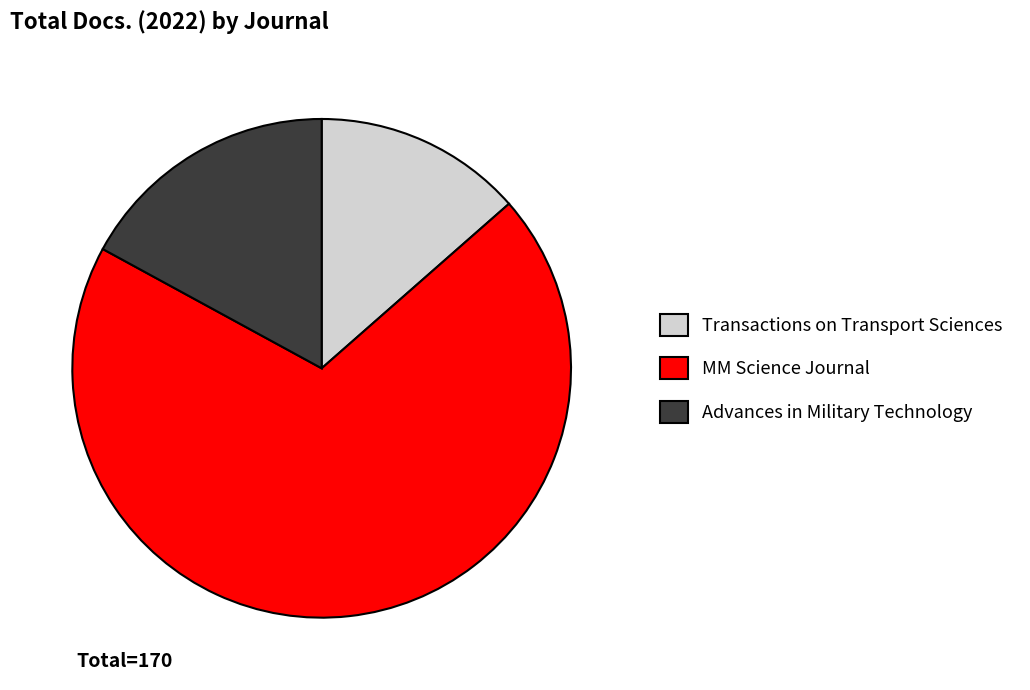

What is the smallest slice in the pie chart?

Transactions on Transport Sciences